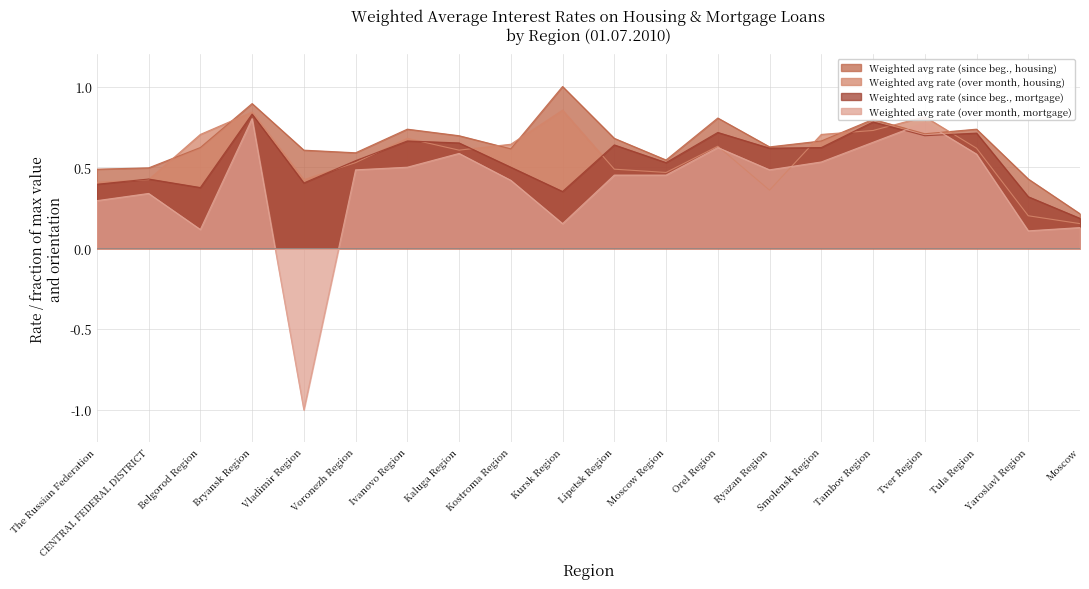

What are all the series names shown in the legend?

Weighted avg rate (since beg., housing), Weighted avg rate (over month, housing), Weighted avg rate (since beg., mortgage), Weighted avg rate (over month, mortgage)